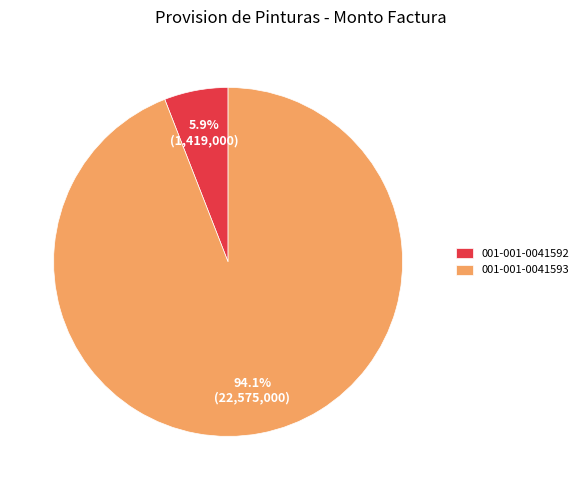

What is the majority slice?

001-001-0041593